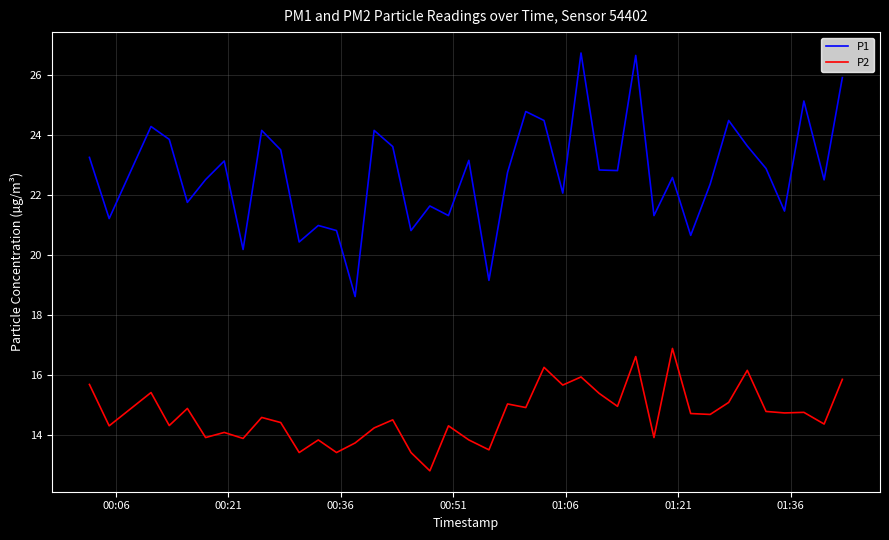

Which series has the widest spread of values?

P1